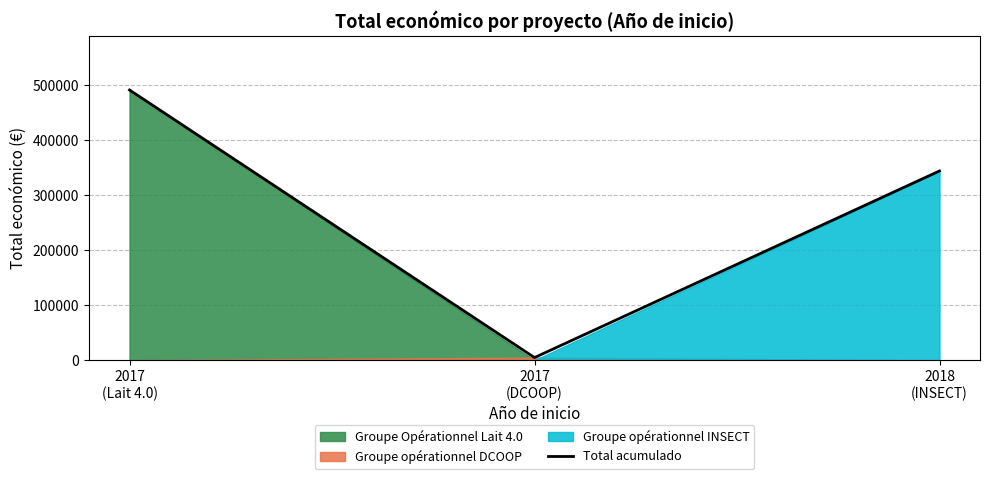

What is the smallest value displayed?

4800